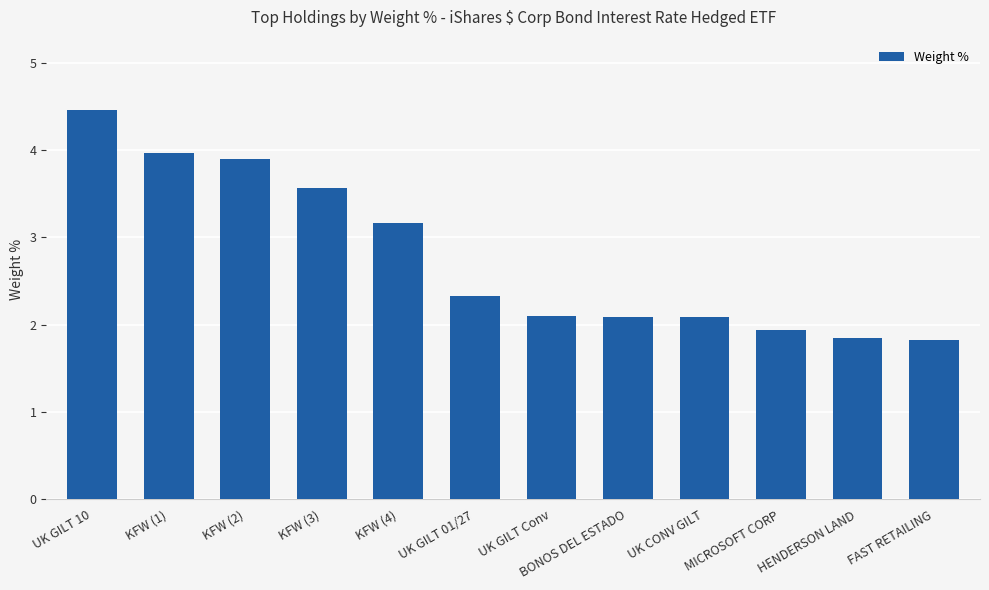

Which category has the highest value across all series?

UK GILT 10